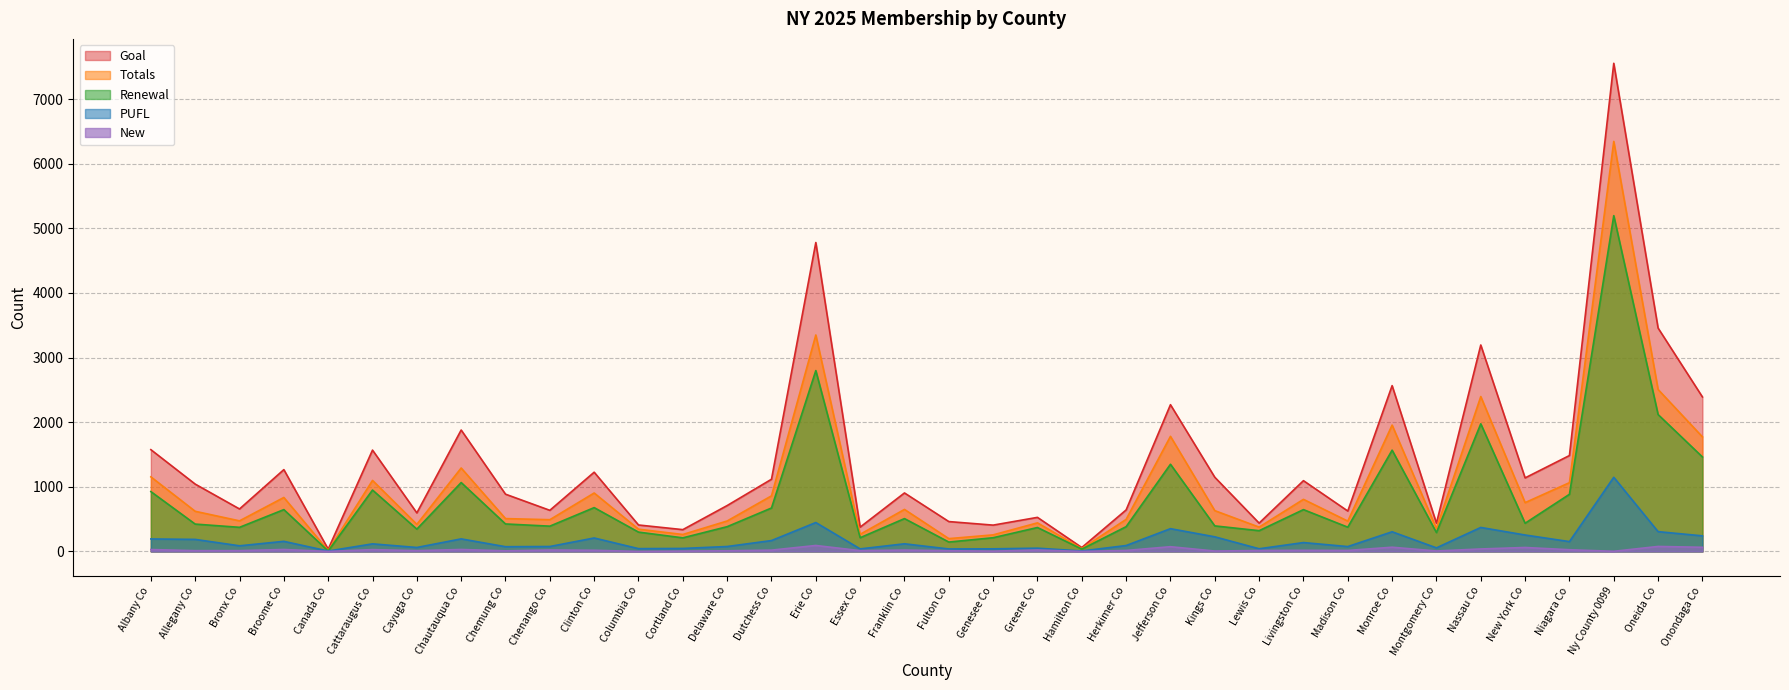

What is the difference between the maximum and minimum values in the Renewal series?

5190